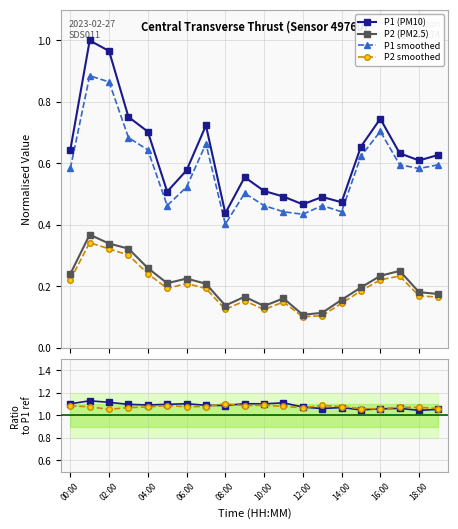

True or false: P2 (PM2.5) and P1 (PM10) intersect in this chart.

False